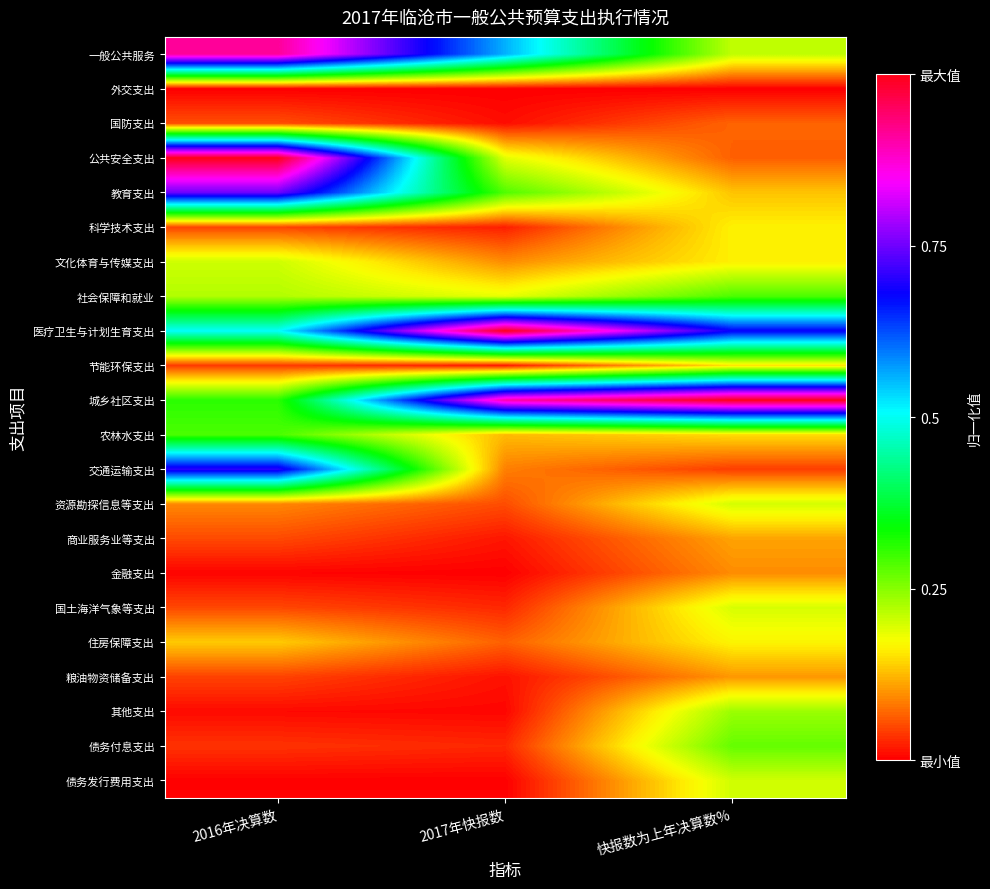

Which has a higher value, 2017年快报数 or 2016年决算数?

2016年决算数